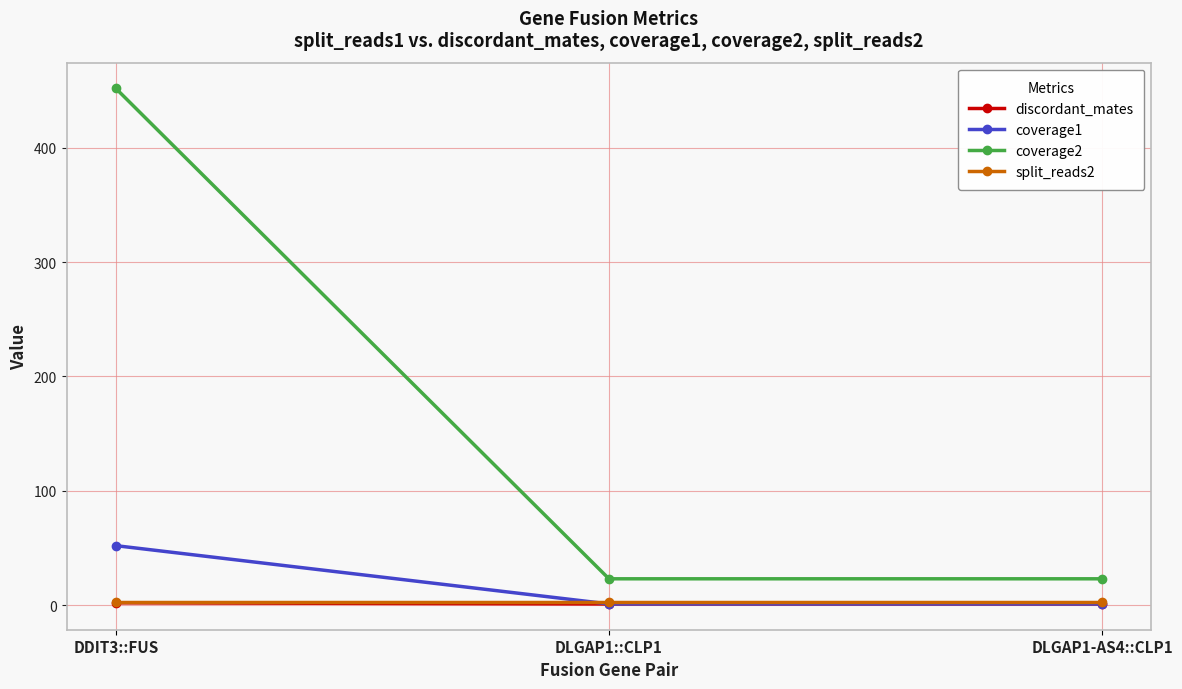

At how many categories does at least one series exceed 228?

1